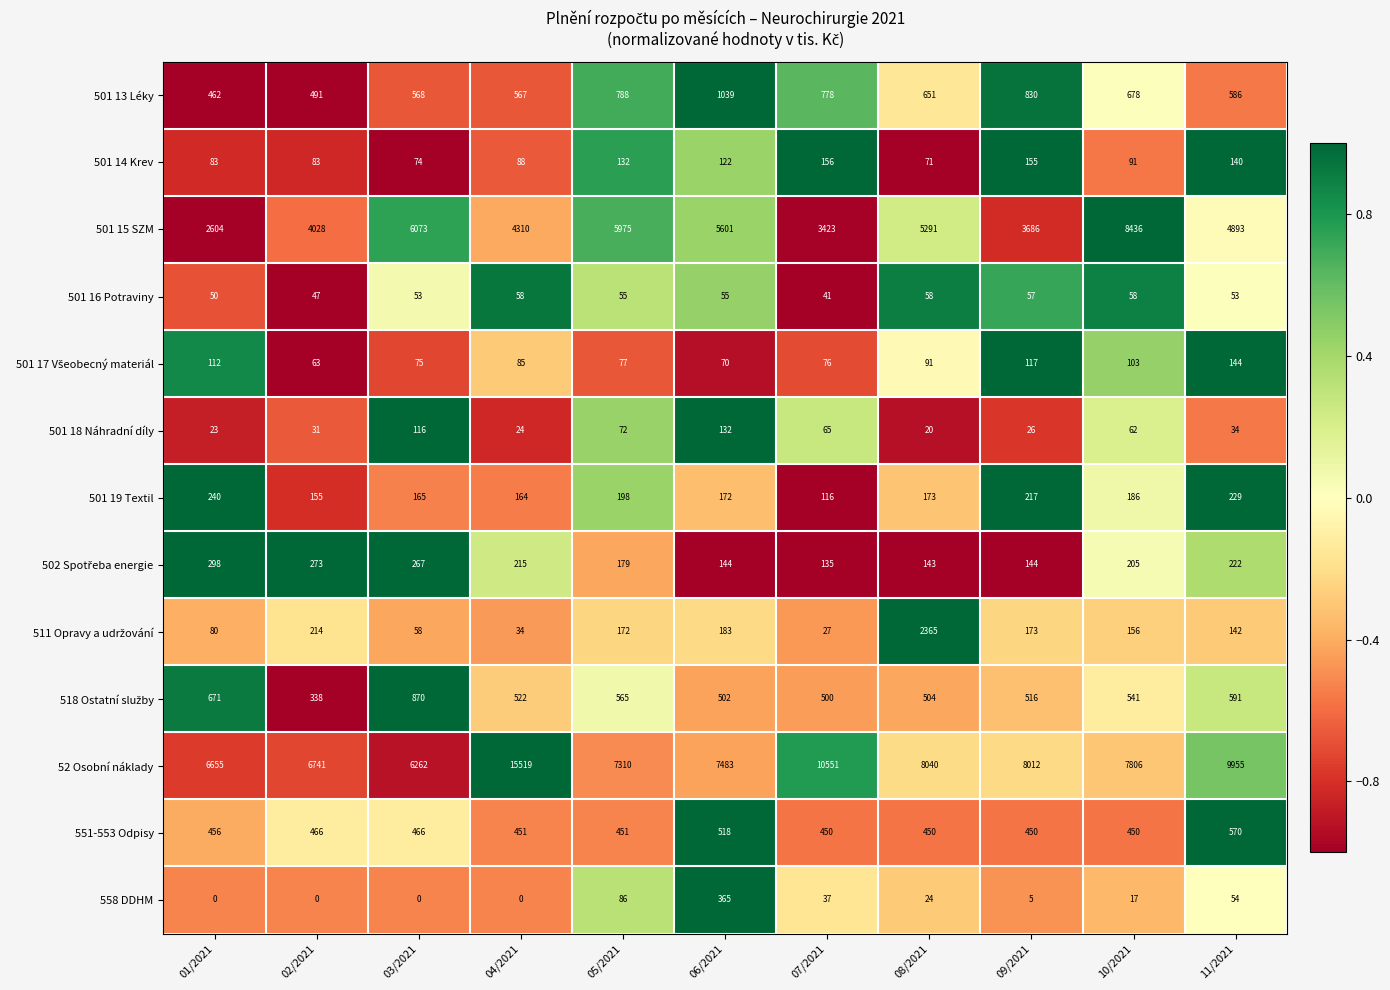

Which series has the widest spread of values?

52 Osobní náklady